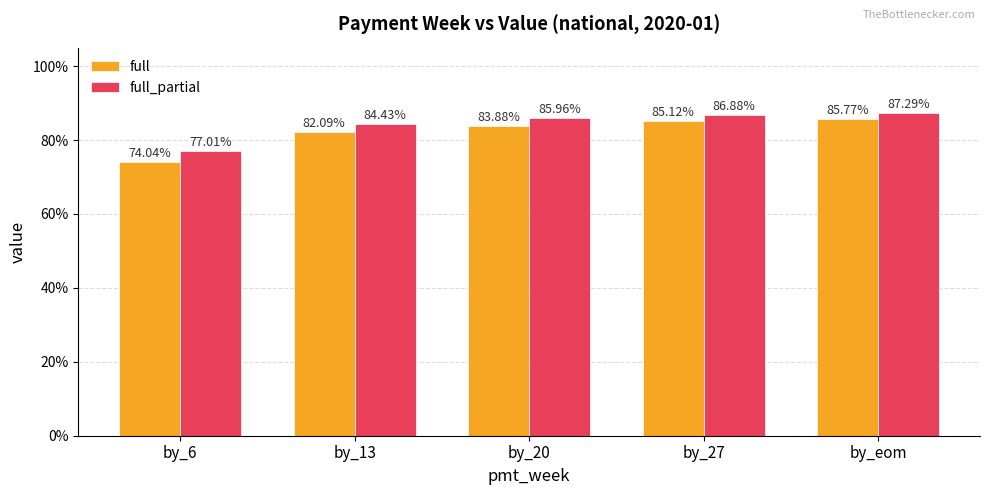

What are all the series names shown in the legend?

full, full_partial